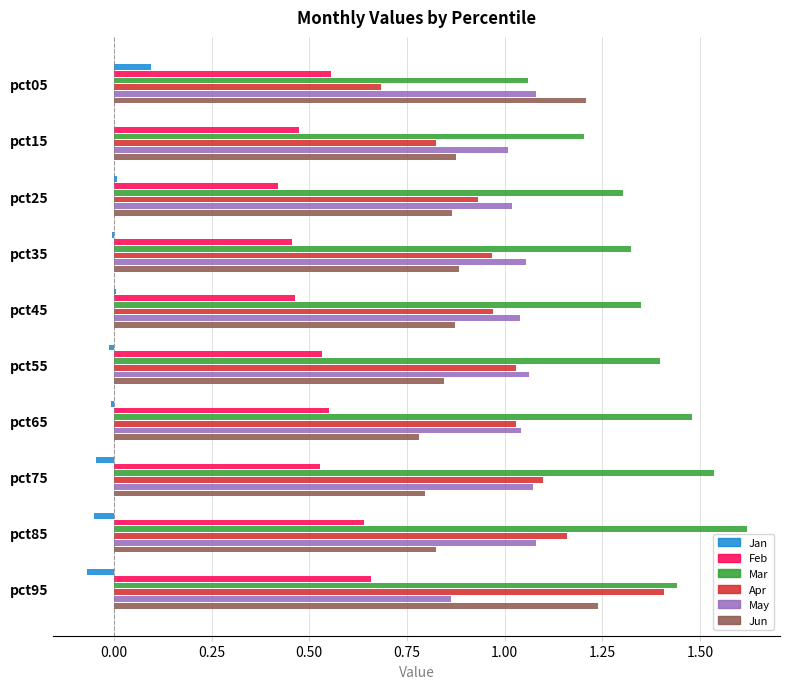

True or false: Apr has a value of 1.4 at pct35.

False